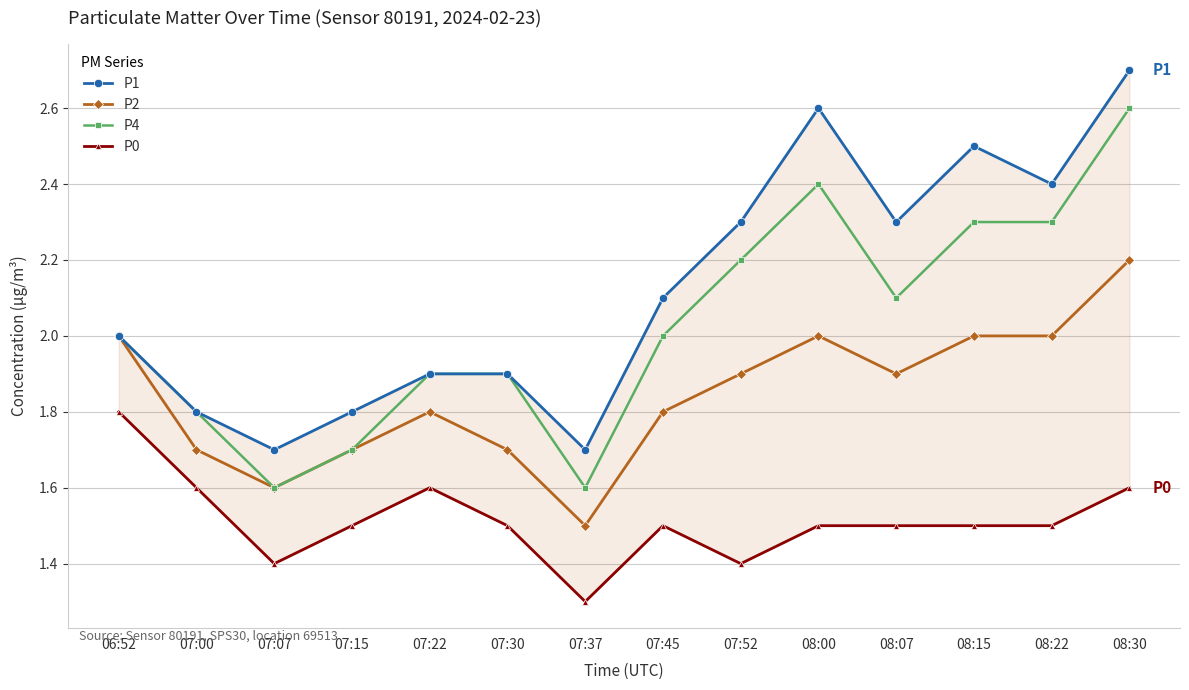

Reading left to right, what are all the values shown in this chart?

P1: 2.0	1.8	1.7	1.8	1.9	1.9	1.7	2.1	2.3	2.6	2.3	2.5	2.4	2.7
P2: 2.0	1.7	1.6	1.7	1.8	1.7	1.5	1.8	1.9	2.0	1.9	2.0	2.0	2.2
P4: 2.0	1.8	1.6	1.7	1.9	1.9	1.6	2.0	2.2	2.4	2.1	2.3	2.3	2.6
P0: 1.8	1.6	1.4	1.5	1.6	1.5	1.3	1.5	1.4	1.5	1.5	1.5	1.5	1.6